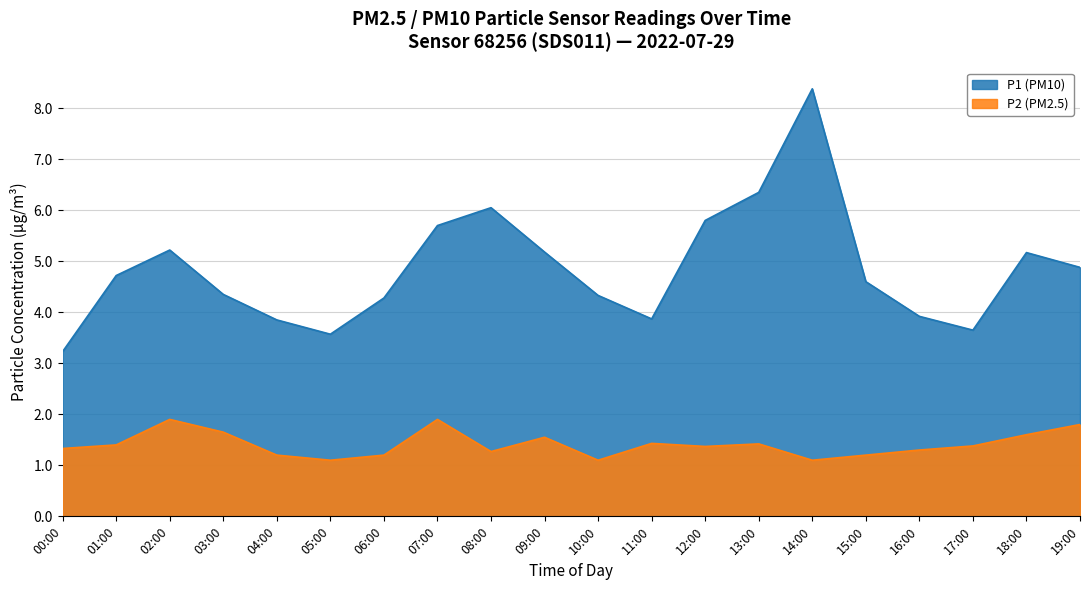

How many distinct data groups are displayed?

2